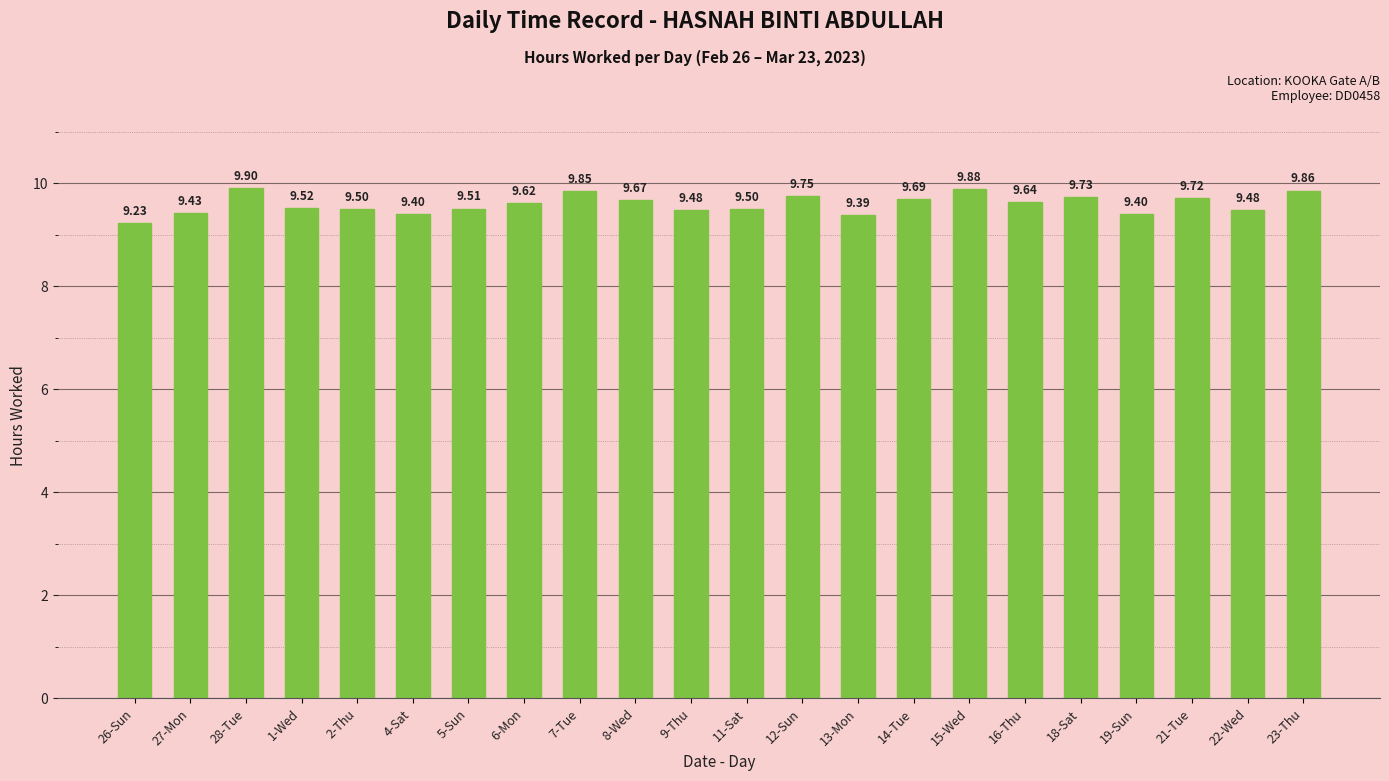

What is the difference between the maximum and second lowest values?

0.5